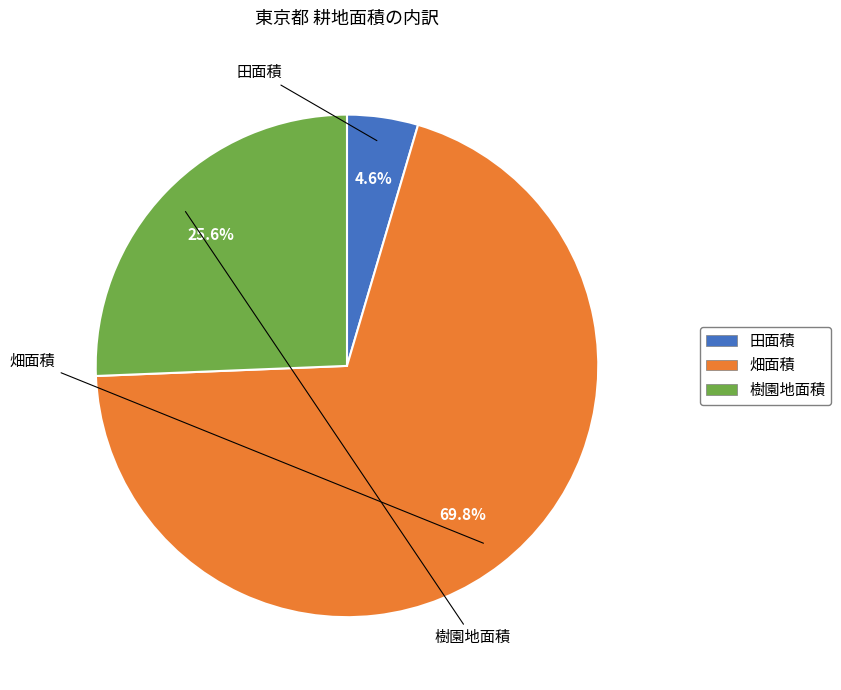

To the nearest percent, what is the difference between the largest and smallest slice percentages?

65%